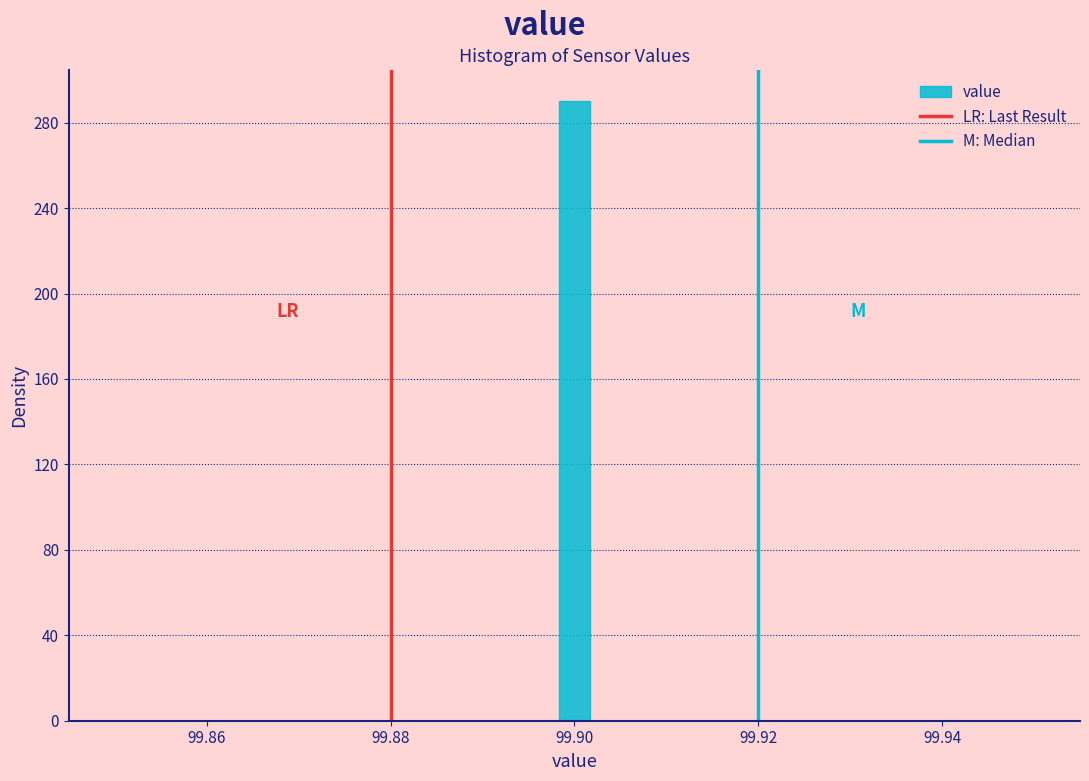

Around what value on the x-axis is the tallest bar? Give the approximate position of its centre, as read against the axis.

99.900